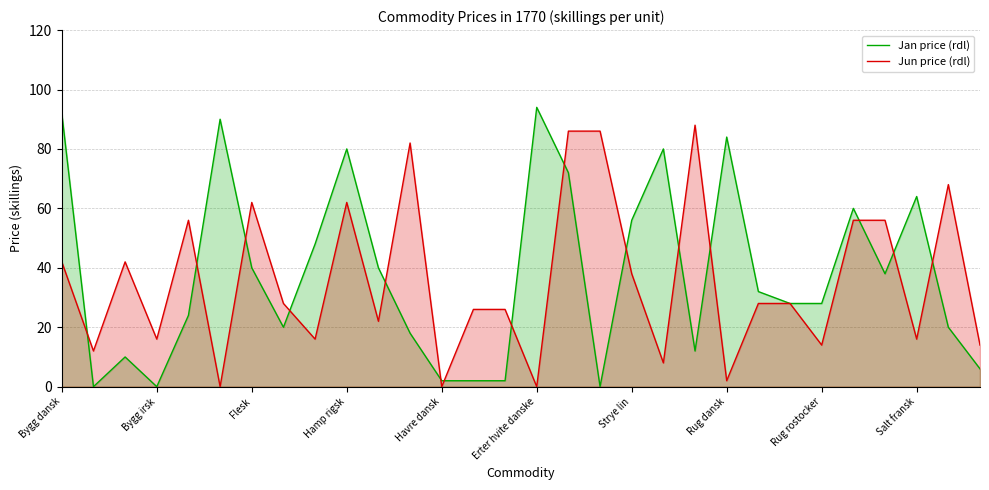

Is it true that Jan price (rdl) equals 13 at Rug rostocker?

False